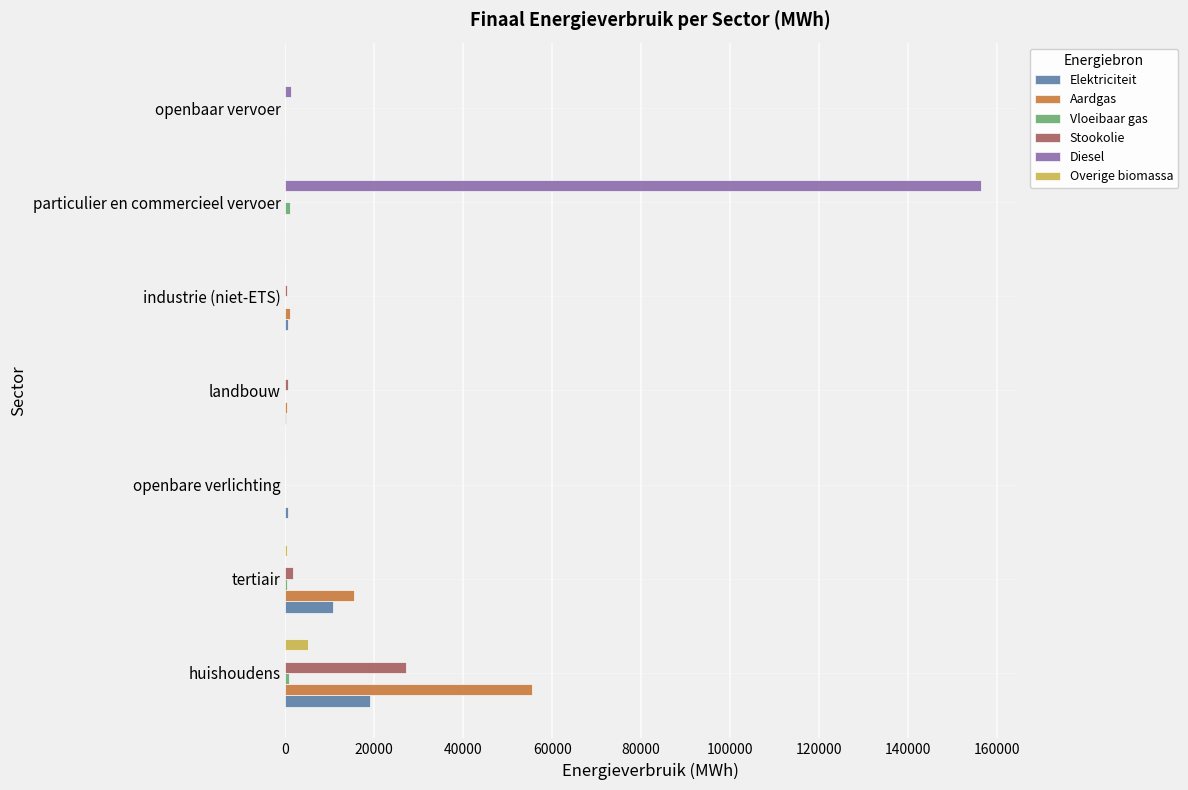

The Diesel series shows 0.0 at huishoudens. True or false?

True